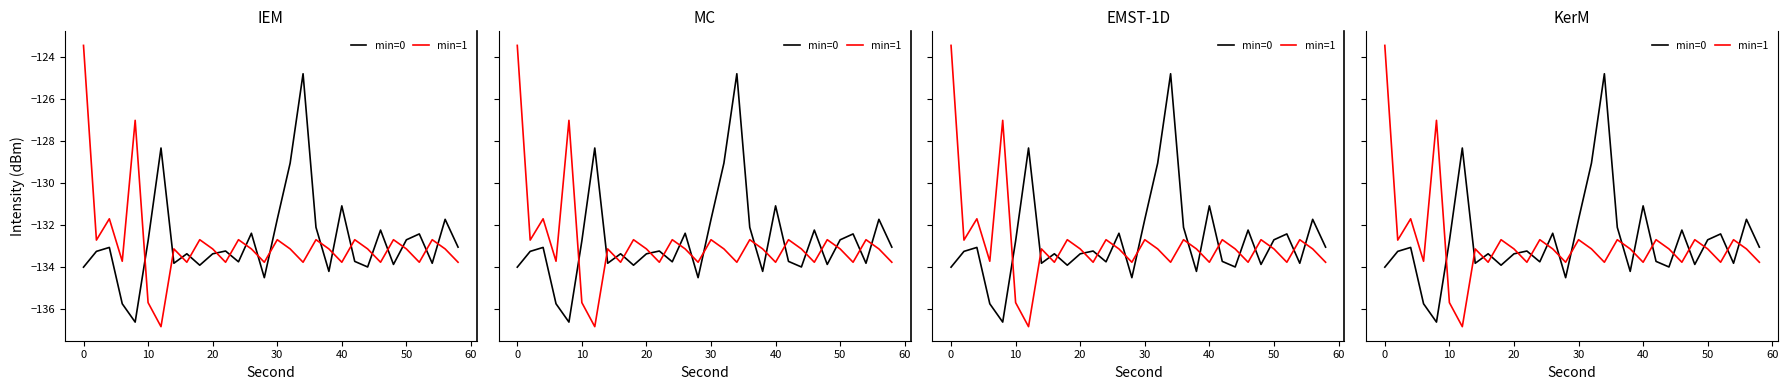

The value of min=1 at 10 is -193.3. True or false?

False